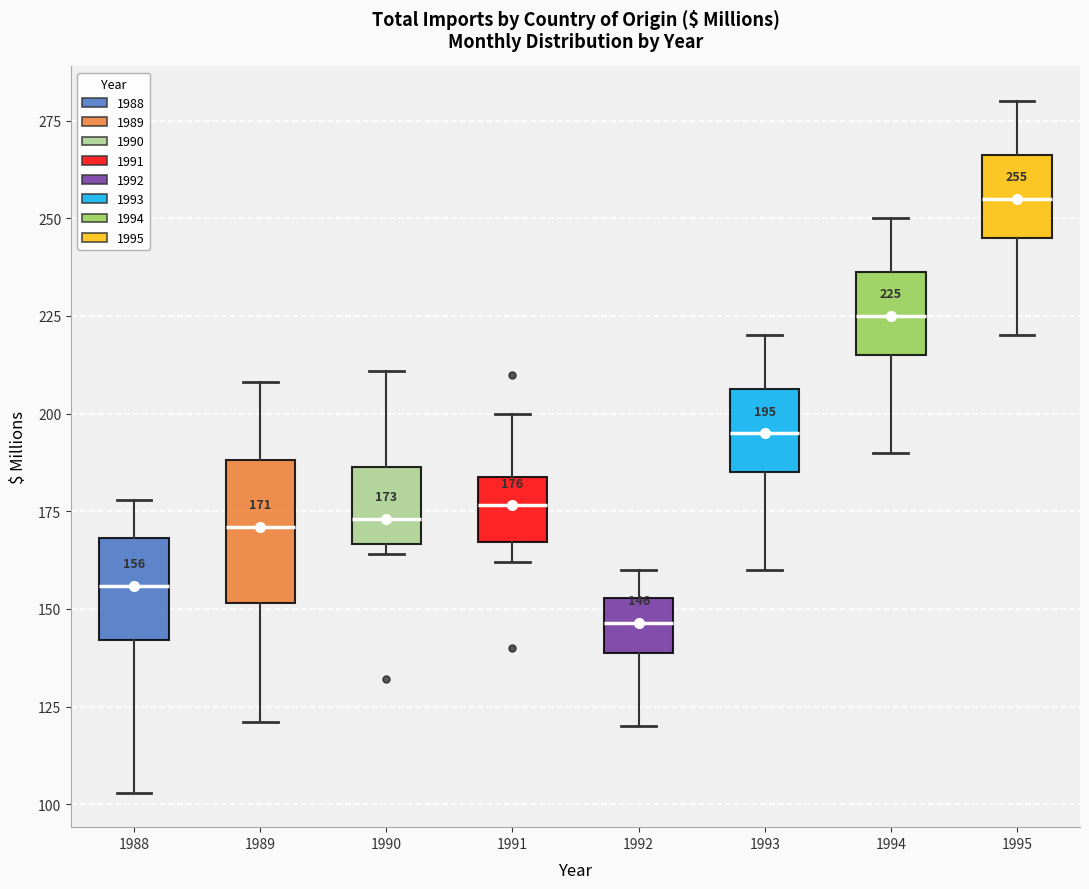

Which box has the lowest median line?

1992